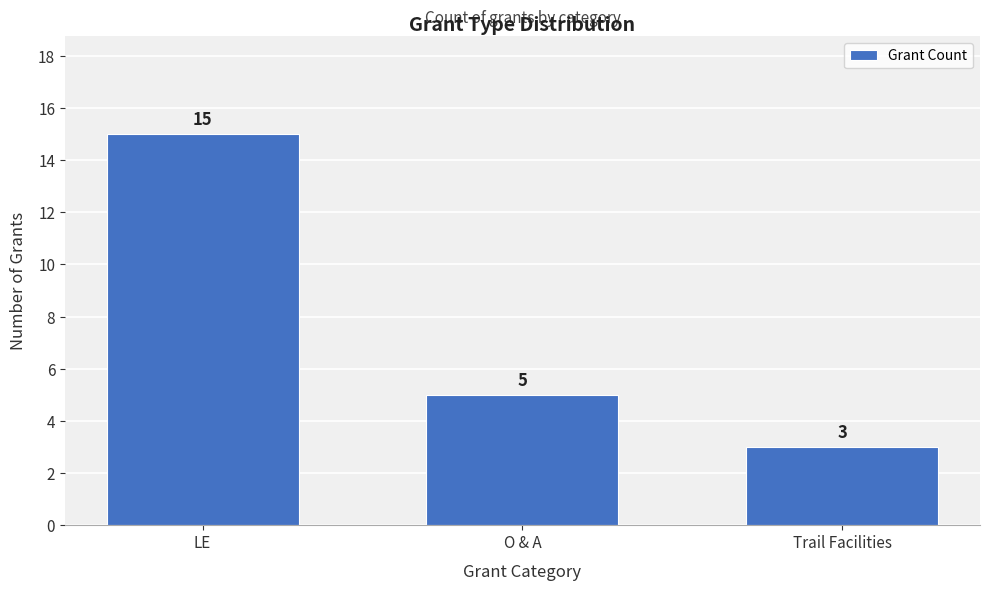

Reading left to right, what are all the values shown in this chart?

15	5	3